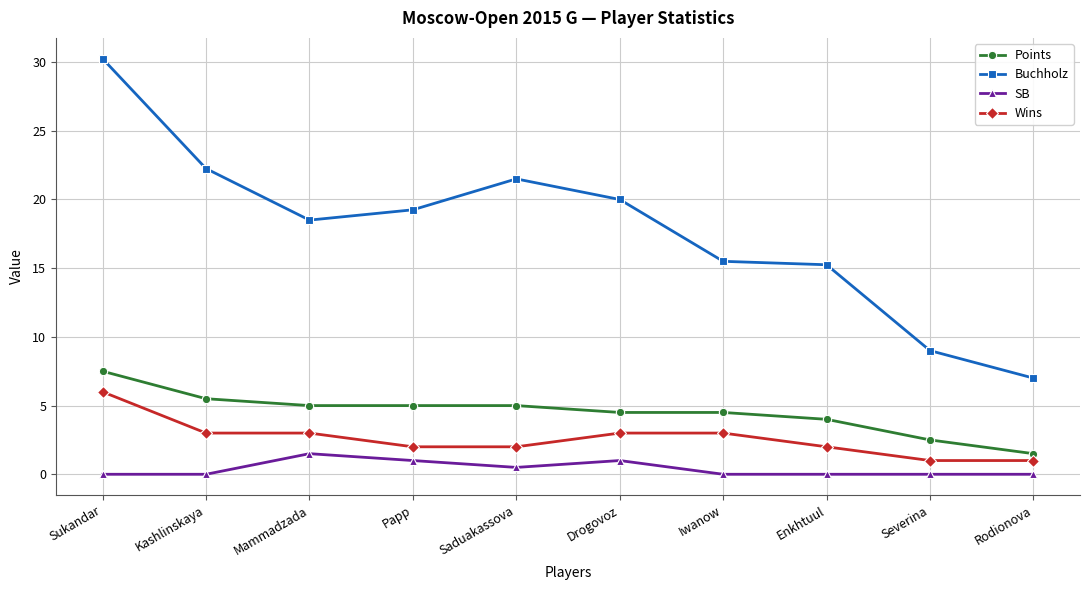

Read the Buchholz value at Severina.

9.0